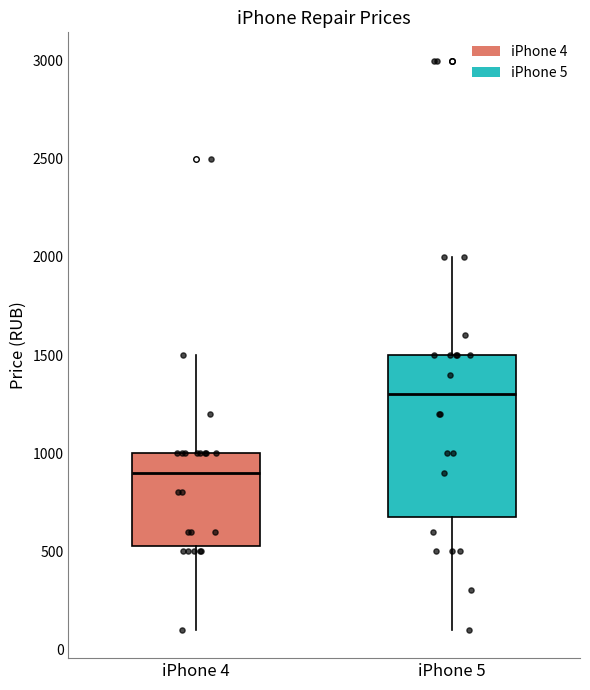

Which box has the highest median line?

iPhone 5